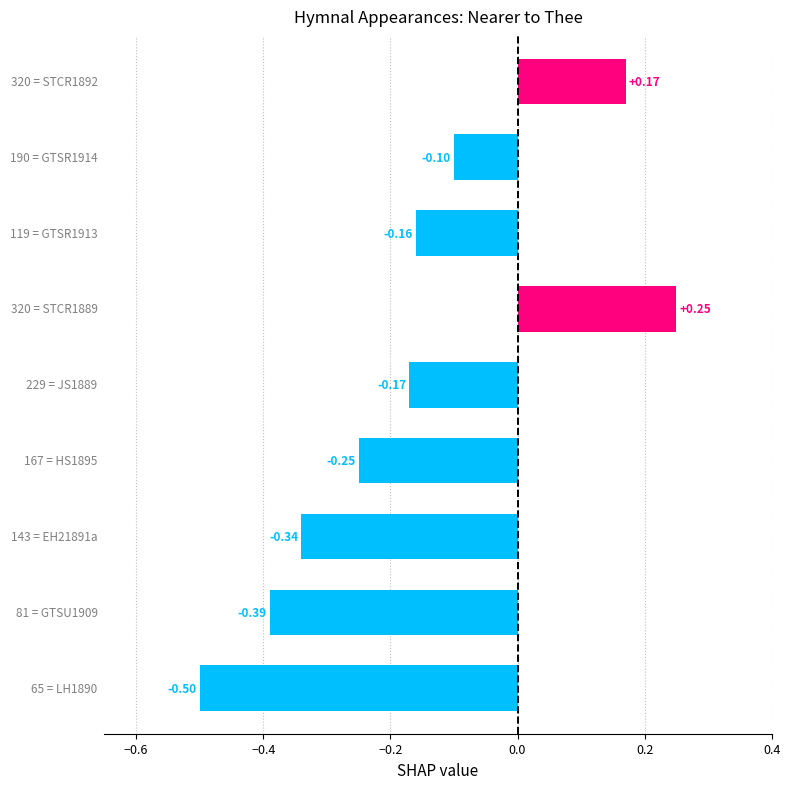

How many categories are shown in the chart?

9